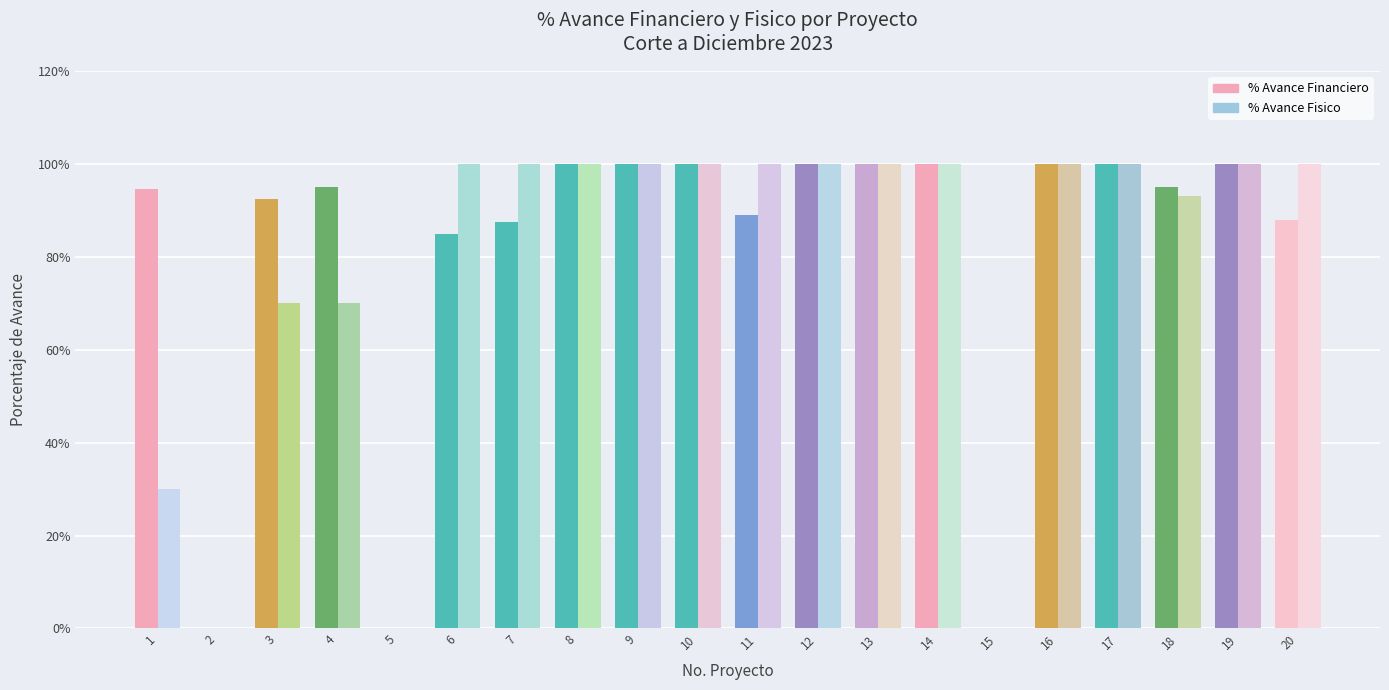

What is the total value across all series at 14?

2.0